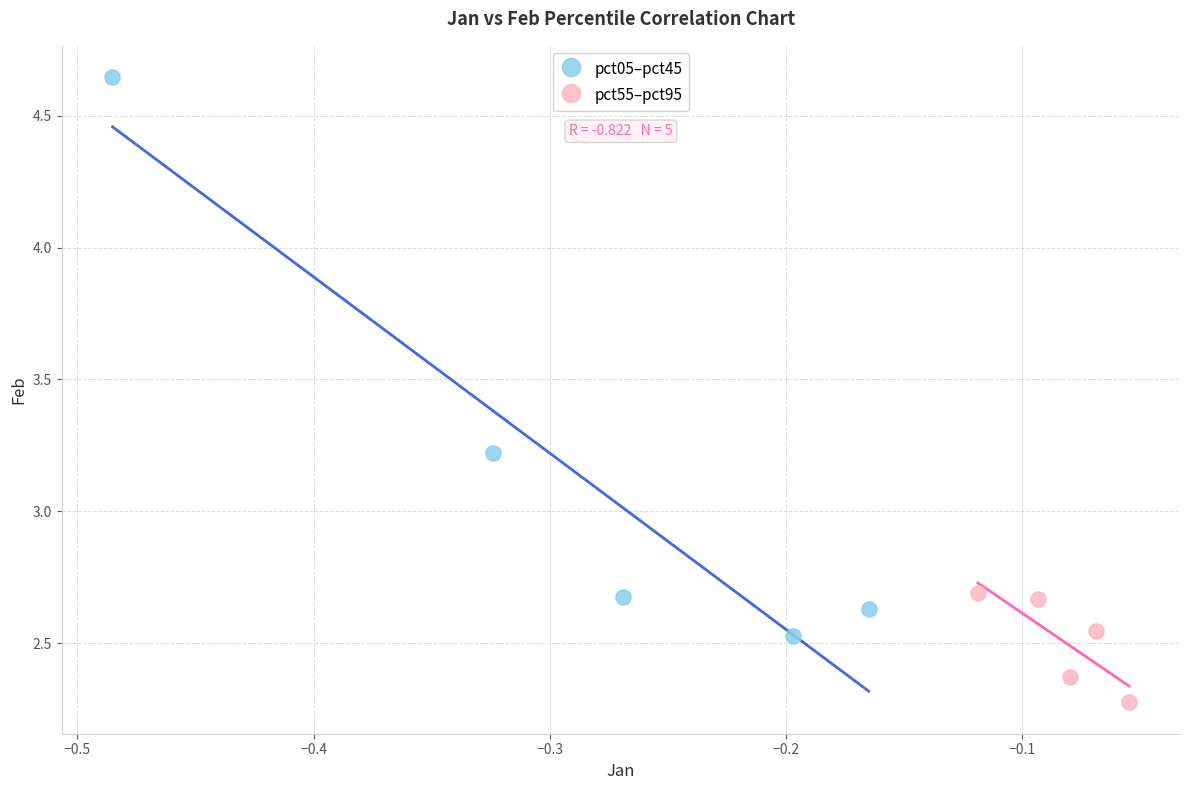

Which series has the widest spread of Y values?

pct05–pct45